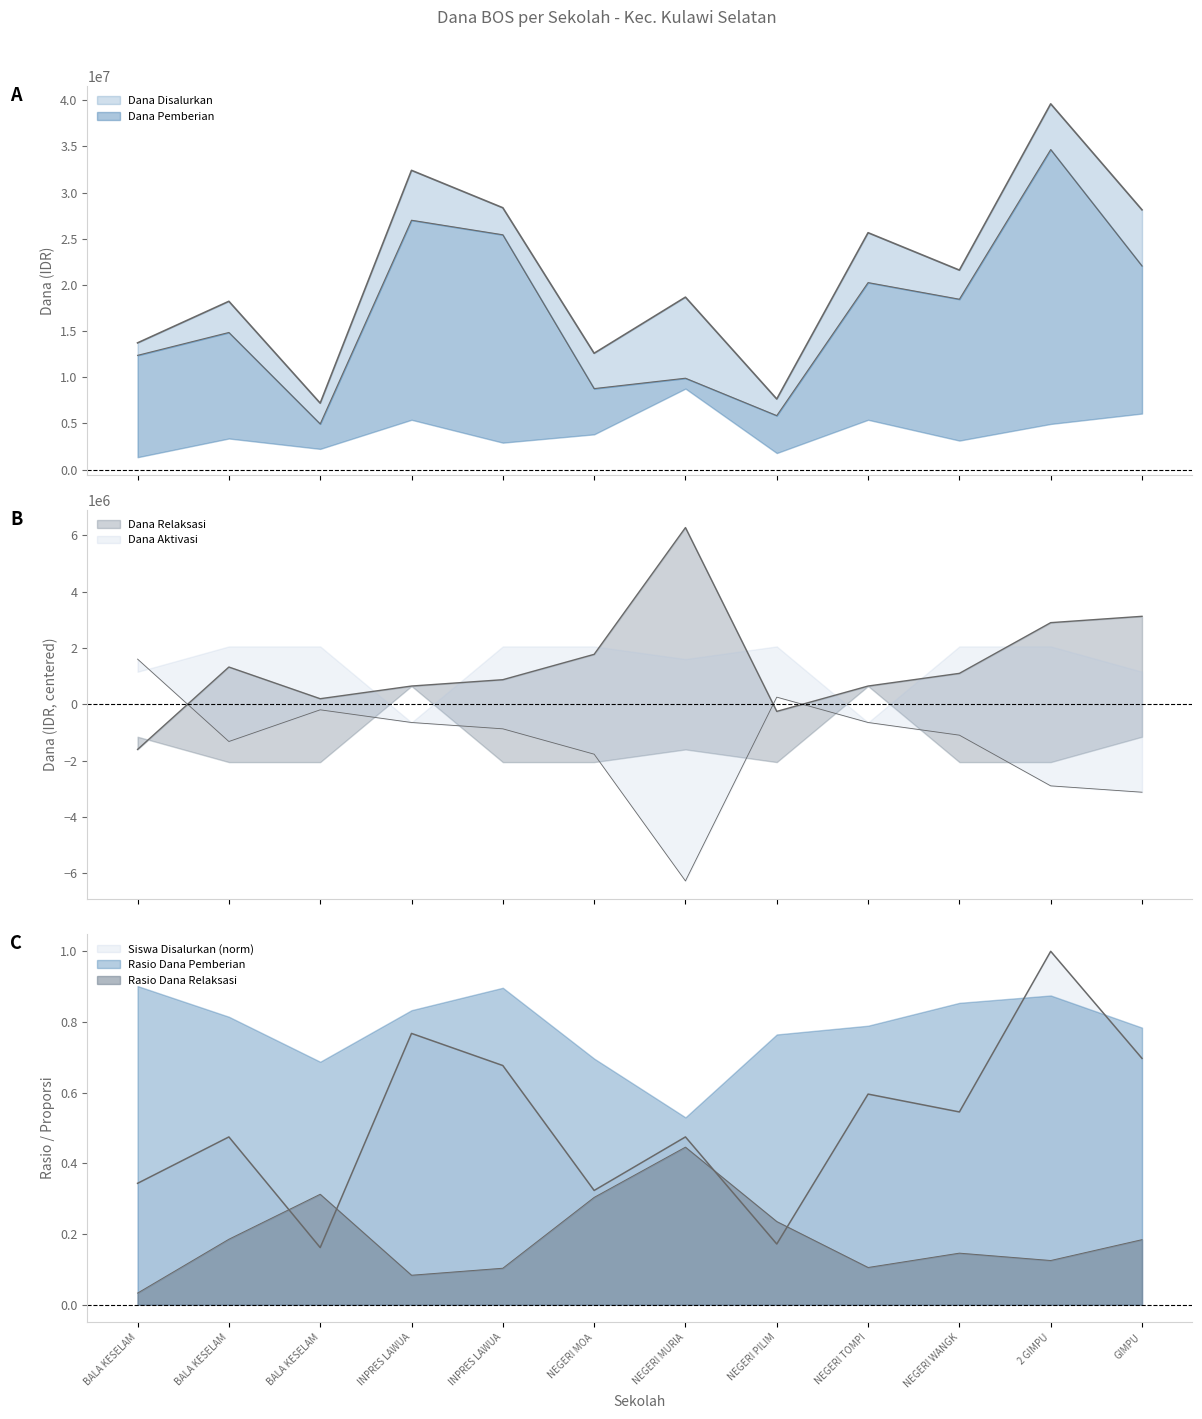

What is the total value across all series at NEGERI MOA?

23146875.3